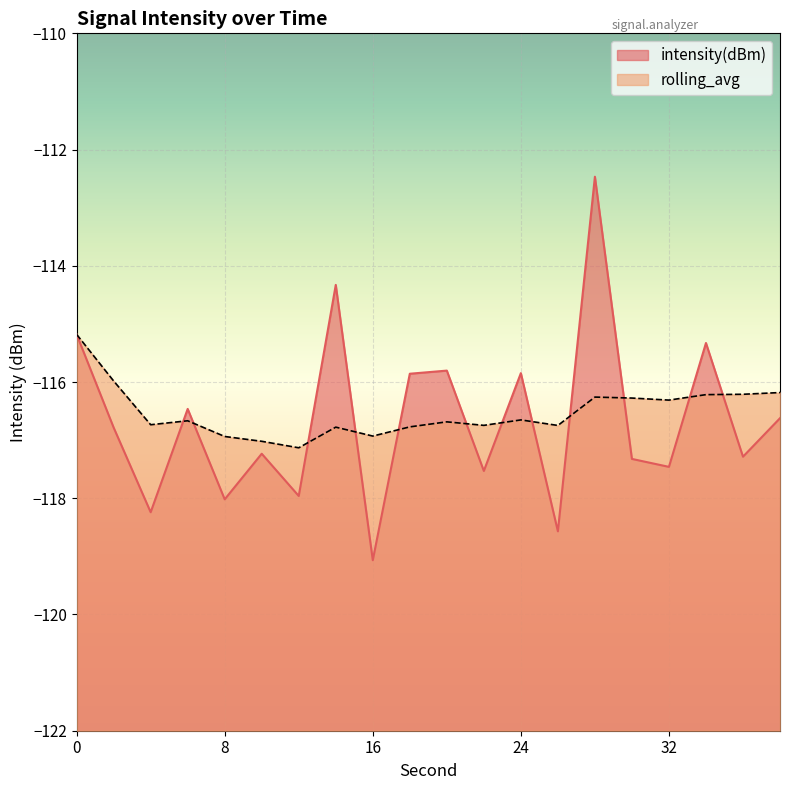

Count the number of data series in this chart.

2